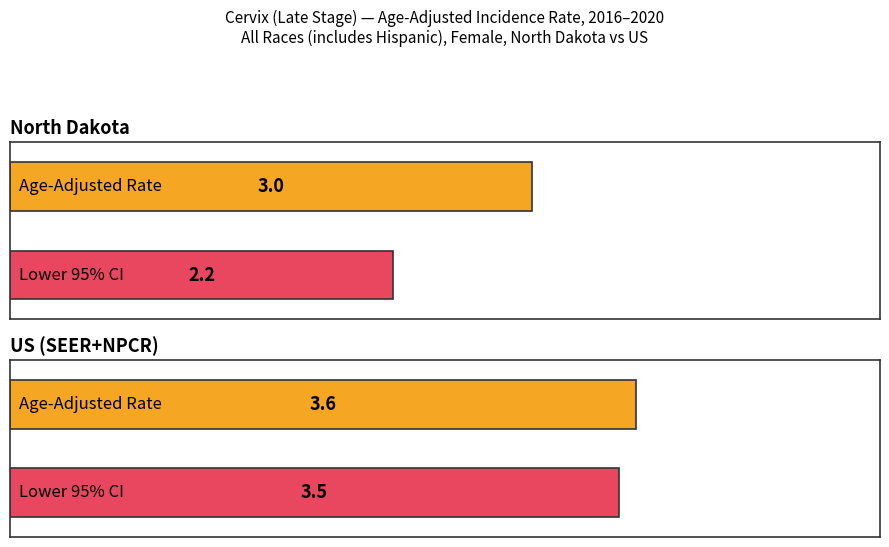

What is the difference between the highest and lowest values at US (SEER+NPCR)?

0.1